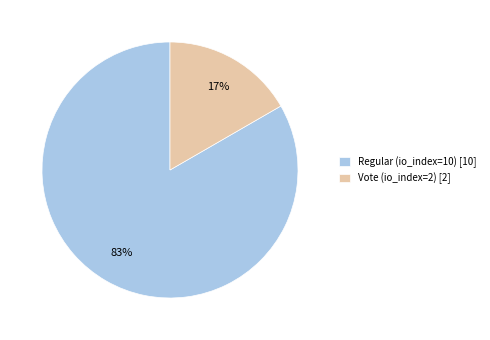

To the nearest percent, what is the combined percentage of Vote (io_index=2) [2] and Regular (io_index=10) [10]?

100%